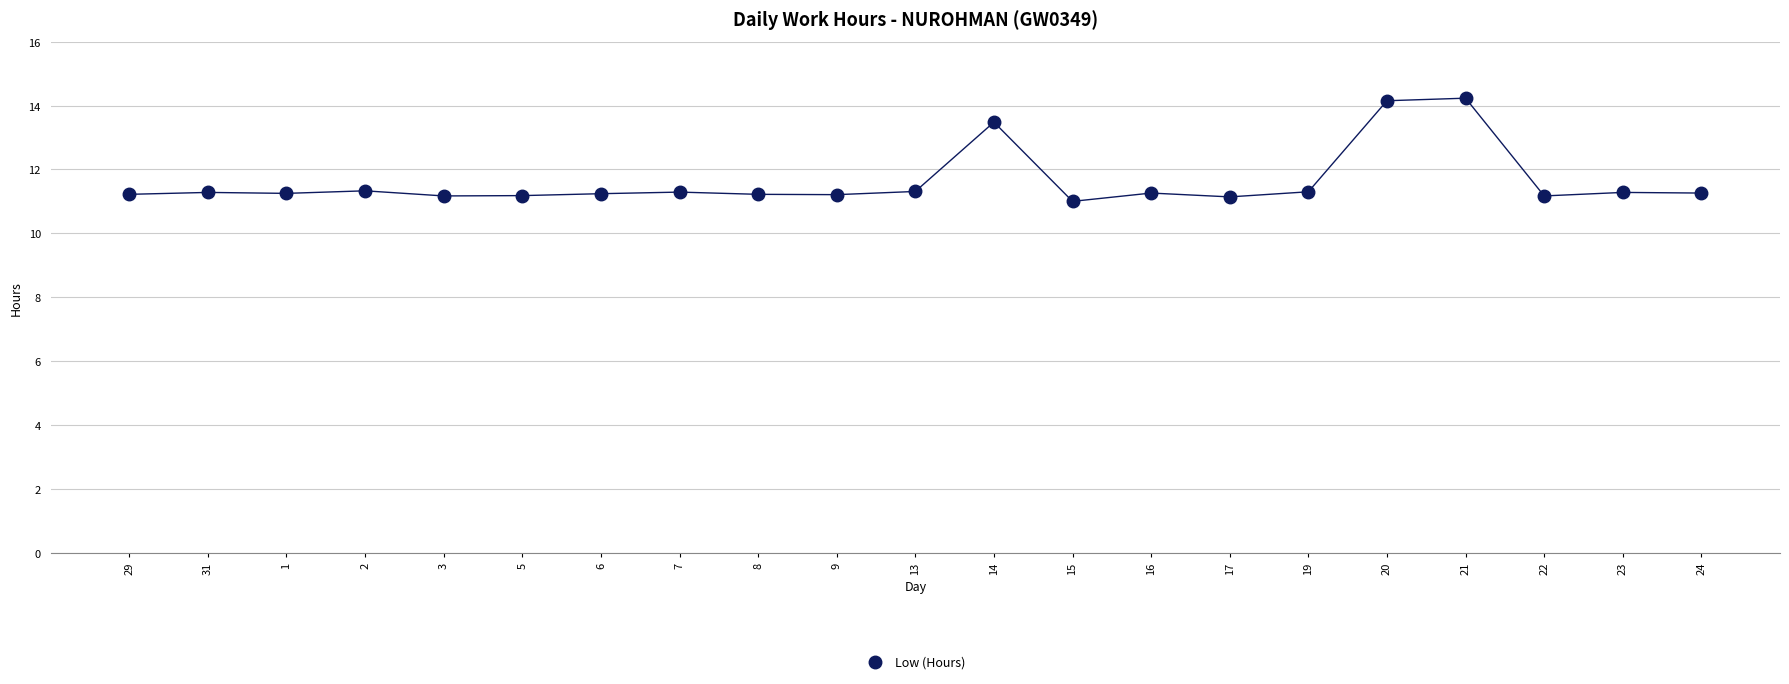

What is the range of Y values (max minus min)?

3.2